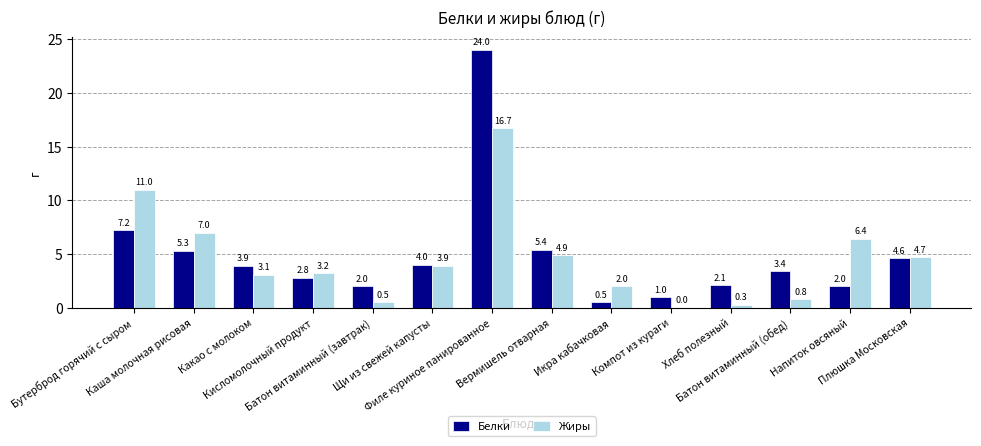

Where does the Жиры series first go above 3?

Бутерброд горячий с сыром